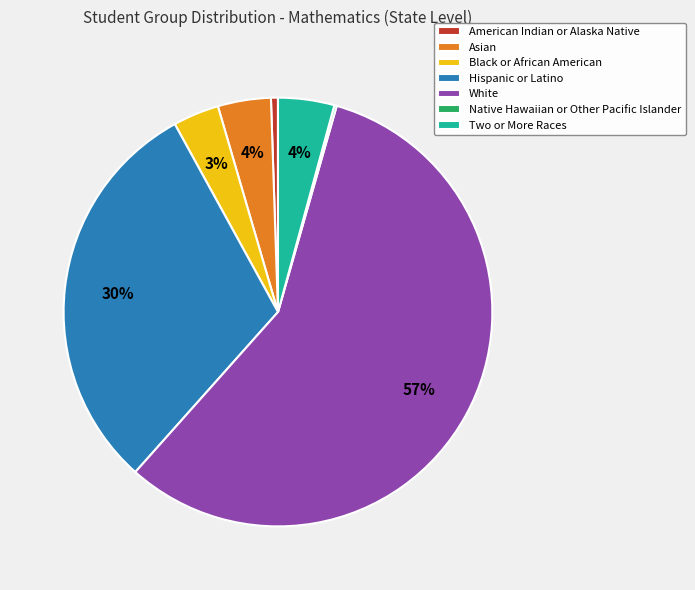

Between Asian and White, which is larger?

White